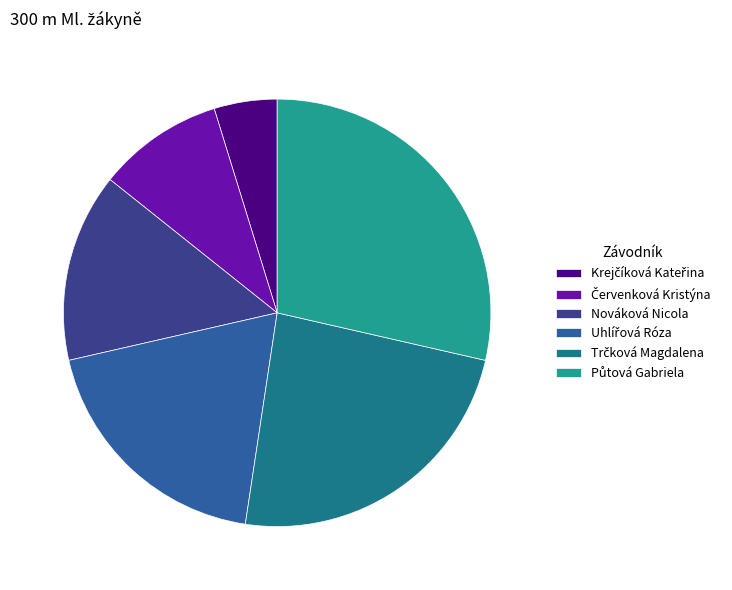

How many slices are in this pie chart?

6